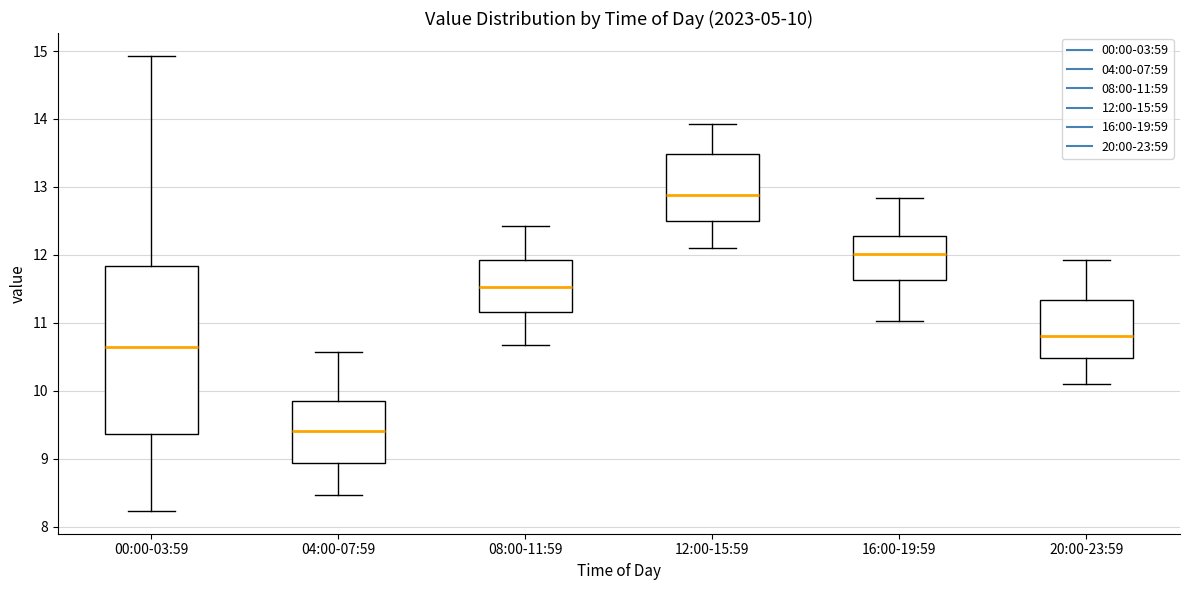

Comparing the boxes themselves (not the whiskers), which one is the tallest?

00:00-03:59